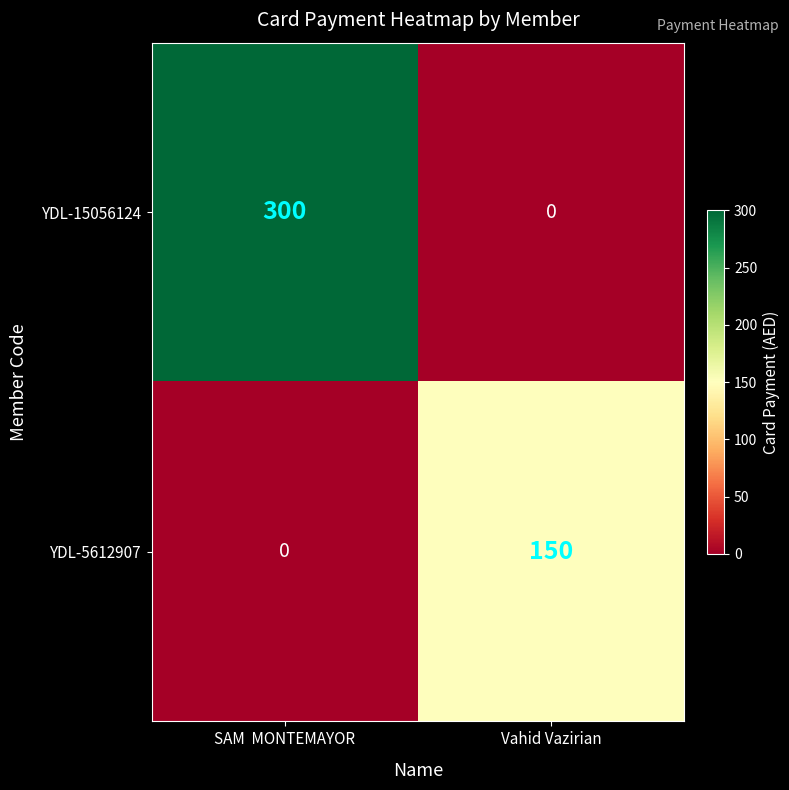

Read the YDL-15056124 value at SAM  MONTEMAYOR, to the nearest 10.

300